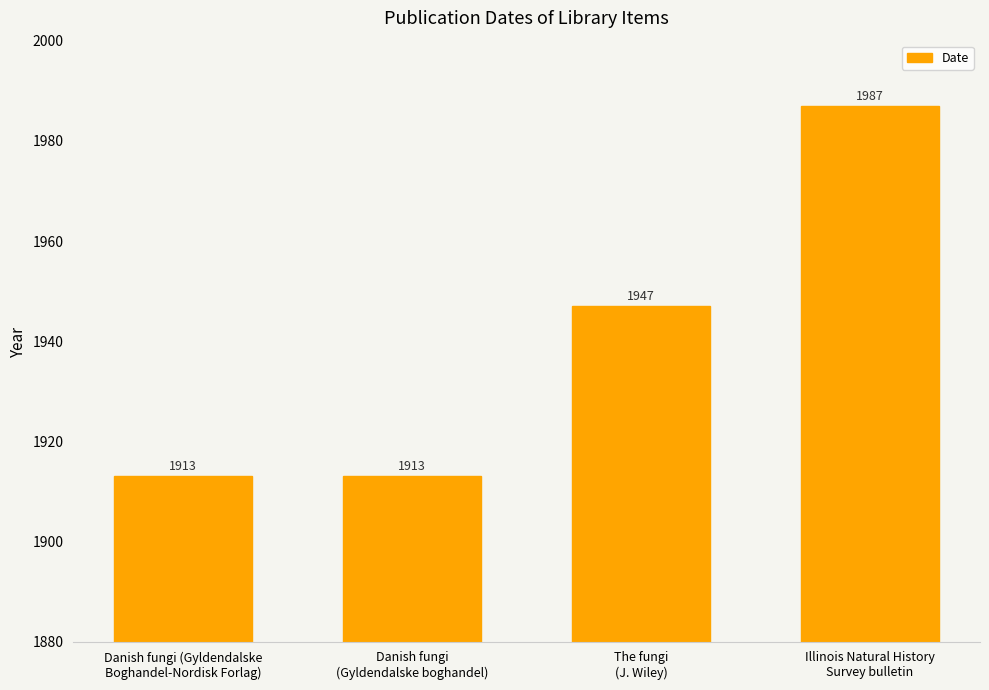

The chart shows a value of 1987 at Illinois Natural History
Survey bulletin. True or false?

True